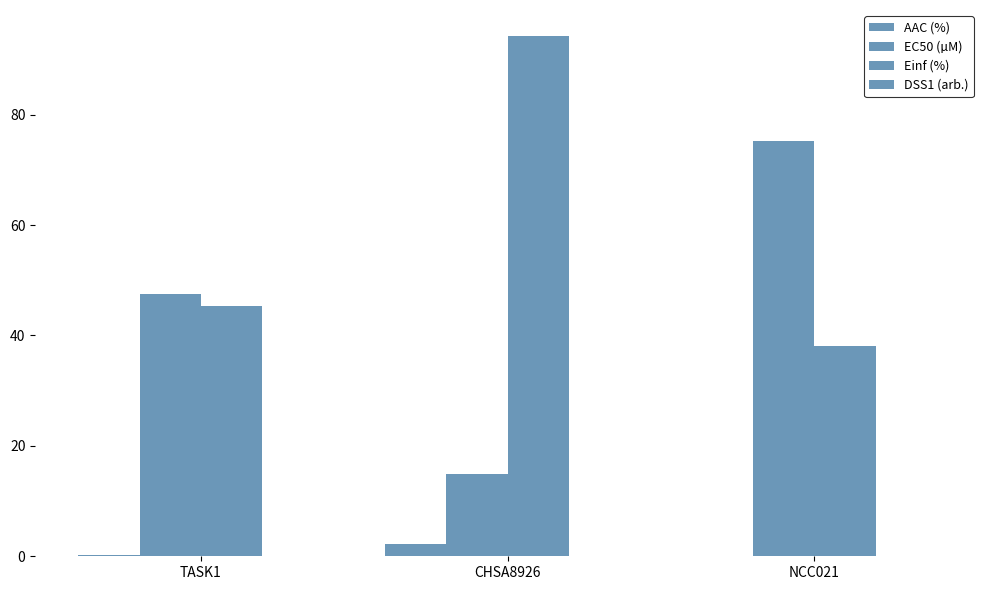

What is the total value across all series at TASK1?

93.2